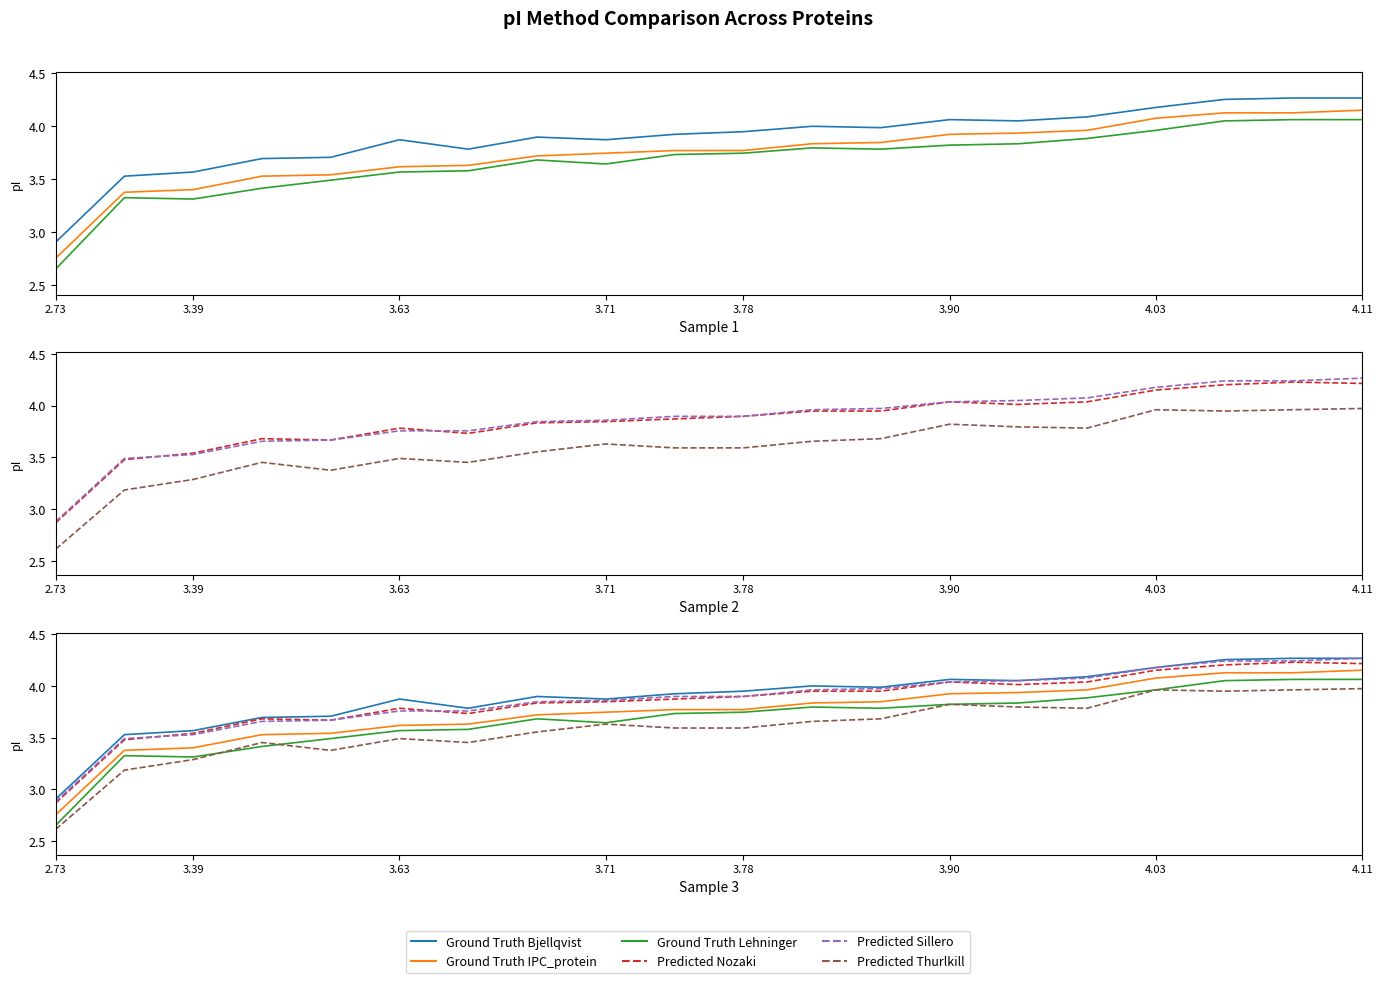

What is the maximum value shown in the chart?

4.3